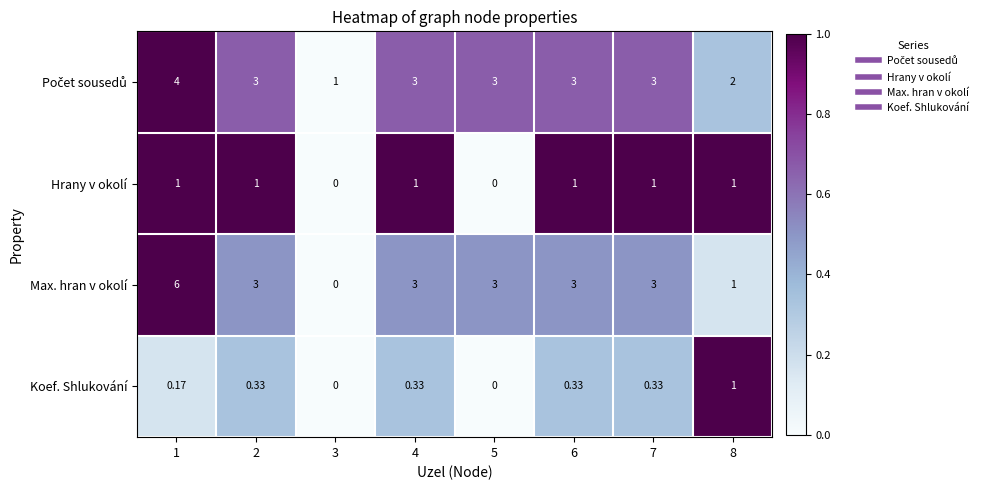

Is the value of Koef. Shlukování at 3 greater than the value of Max. hran v okolí at 2?

No